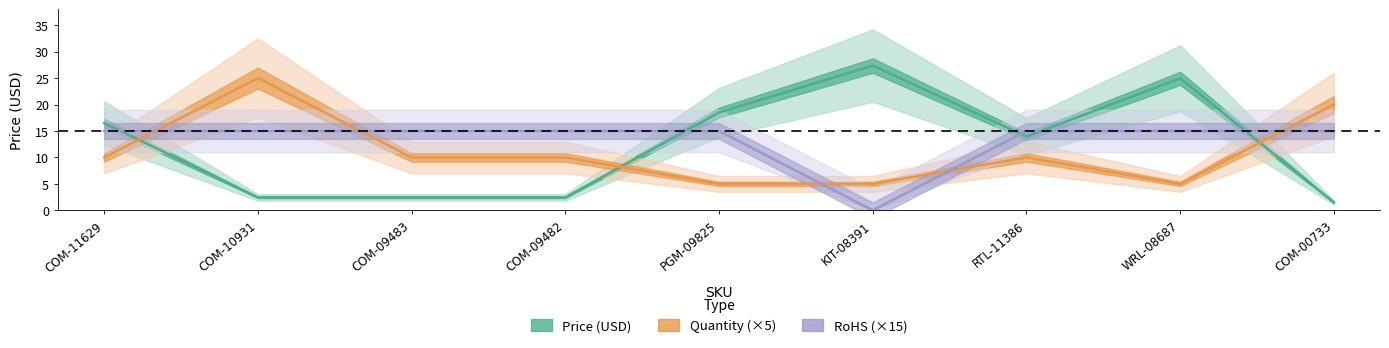

What is the greatest value displayed?

27.4